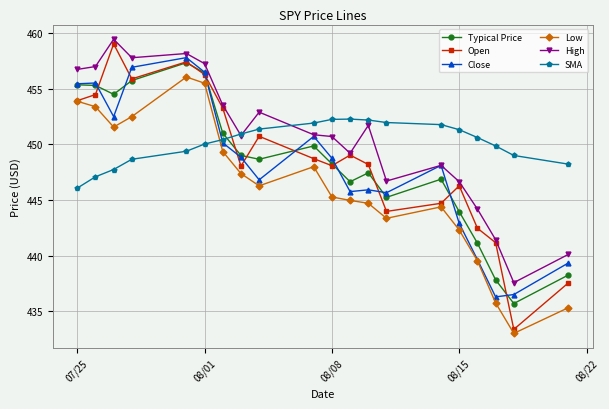

What is the value of the Typical Price point at the 4th from the left?

455.7